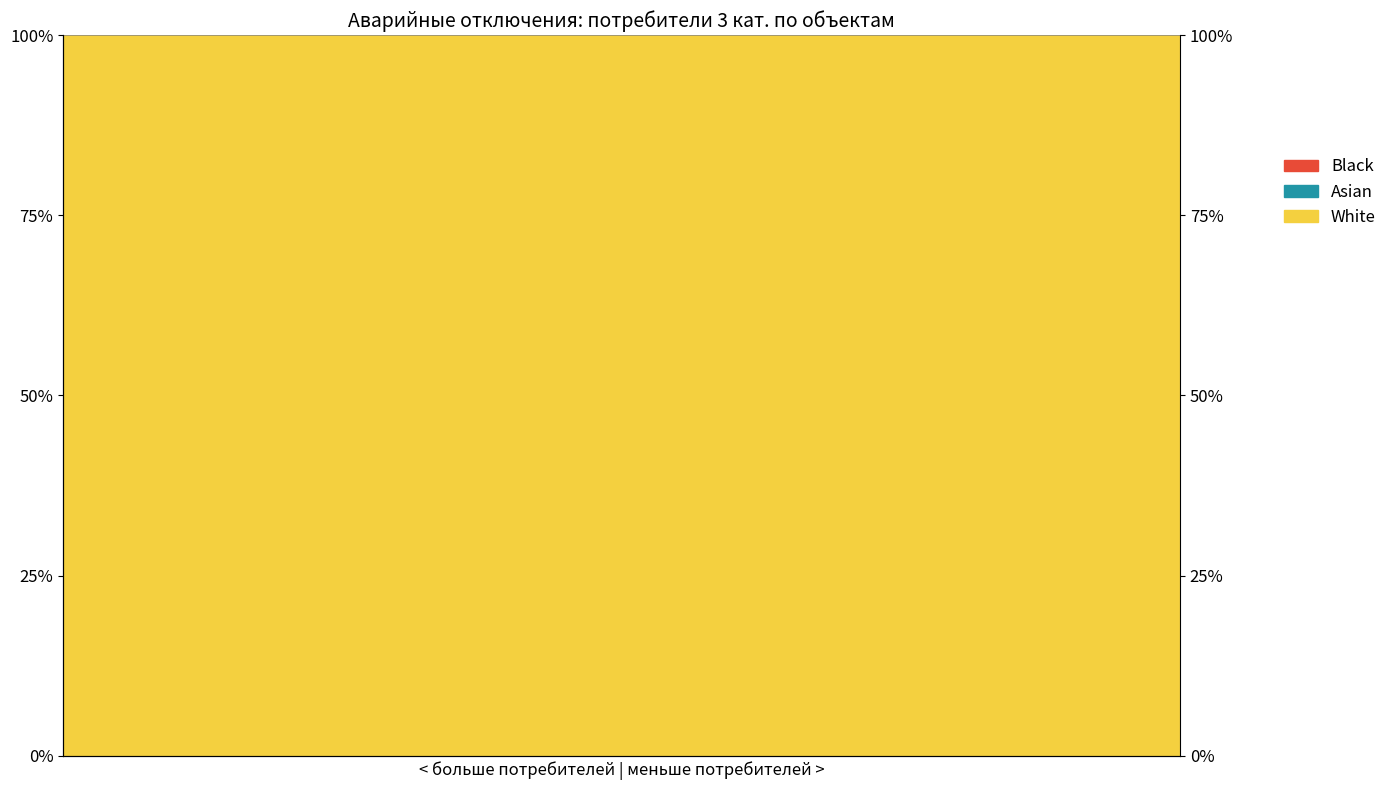

Which series changed the most between 14 and 18?

White